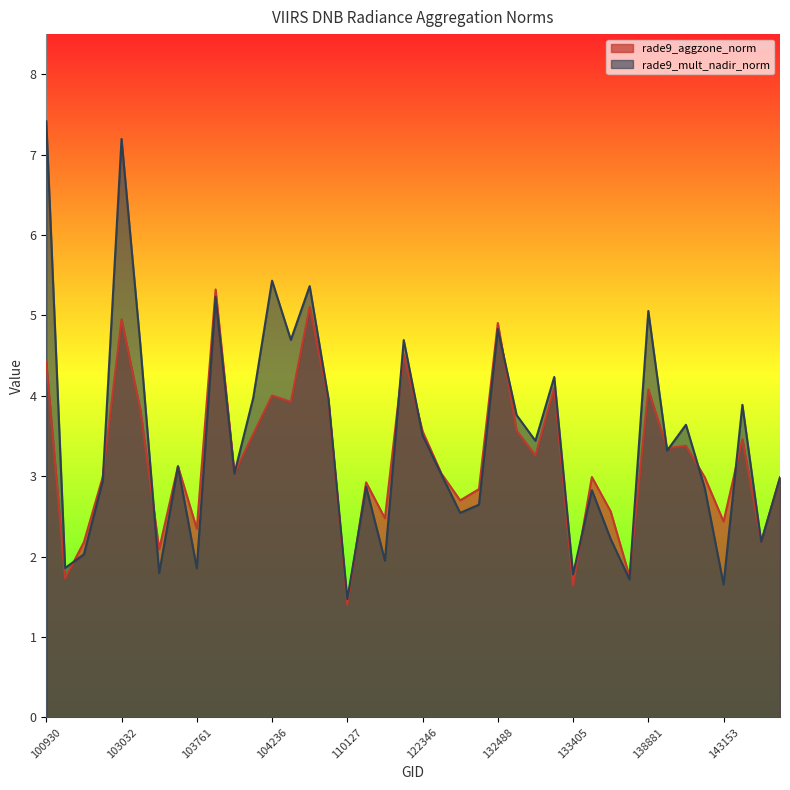

Count the number of data series in this chart.

2